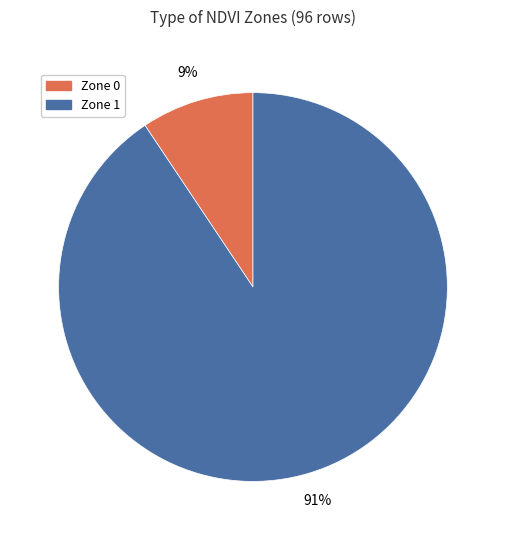

Is Zone 0 the majority of the pie?

No